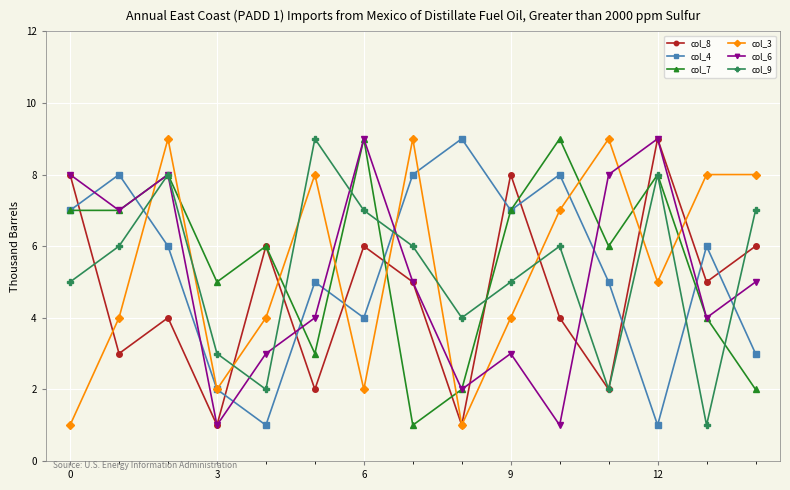

True or false: col_3 and col_7 cross at least once.

True